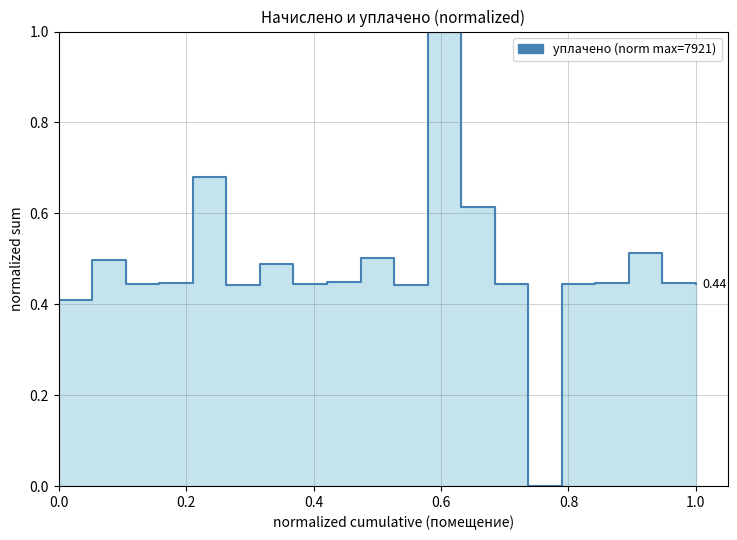

How many interior local valleys (lower than both neighbors) does the data have?

5